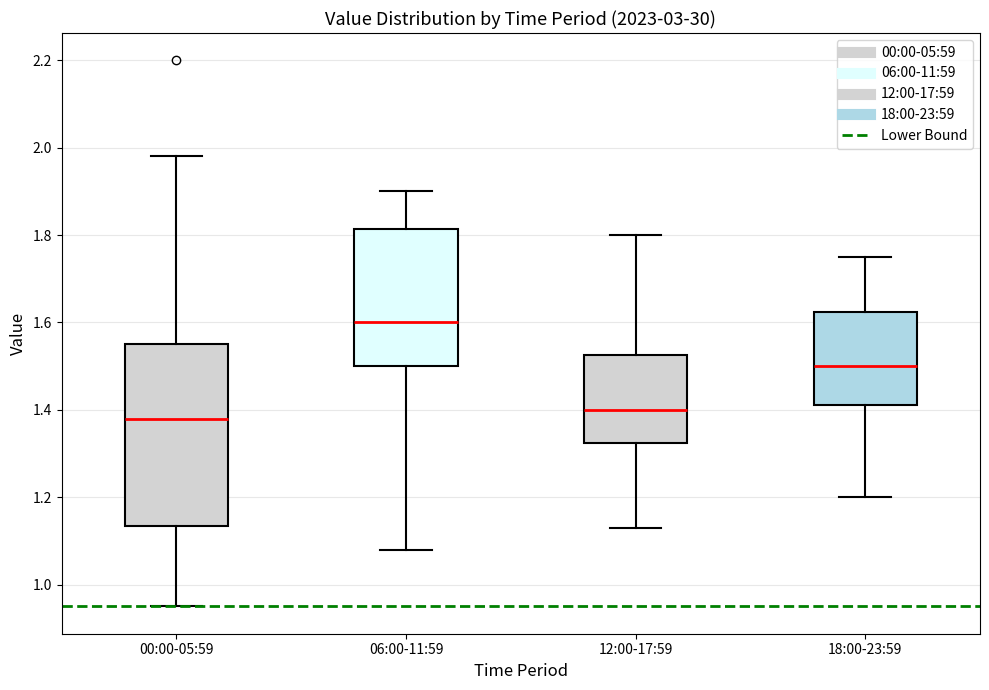

Which box is the tallest, from its lower edge to its upper edge?

00:00-05:59